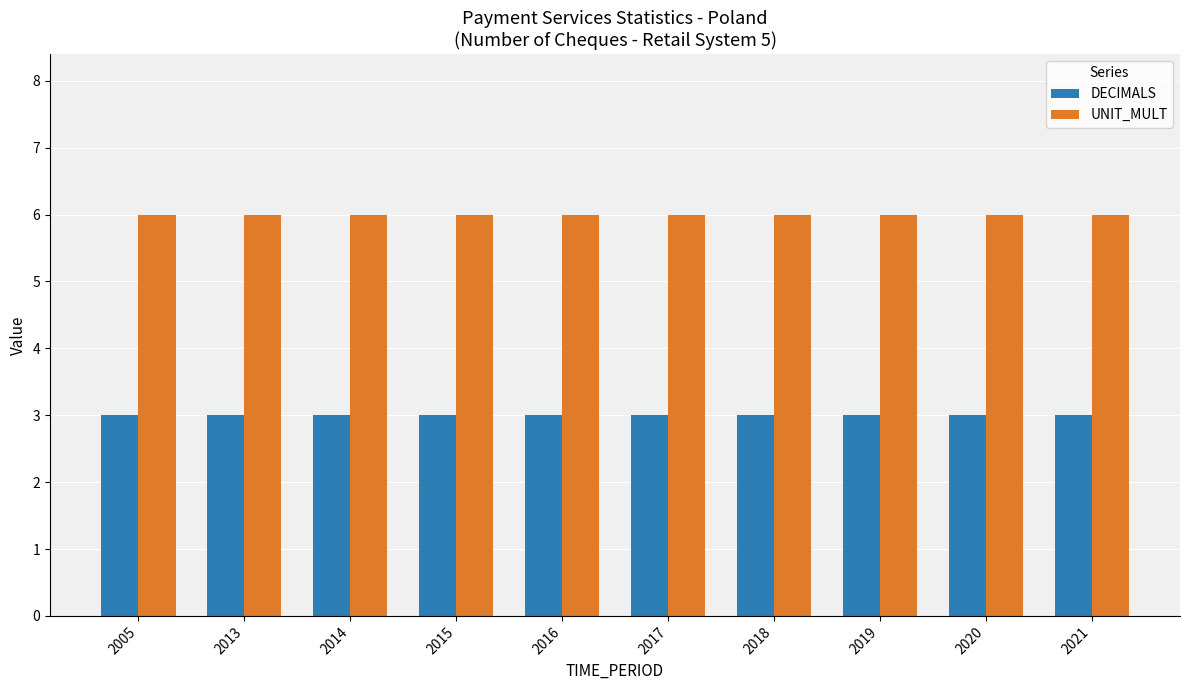

Rank the series by their maximum value, from highest to lowest.

UNIT_MULT, DECIMALS